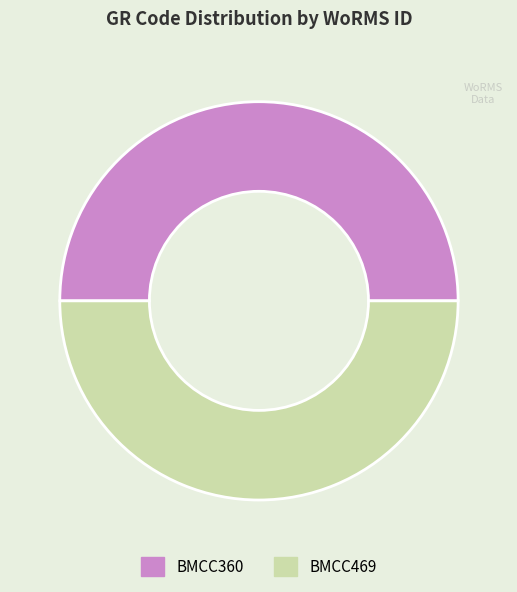

The BMCC469 slice represents 50% of the pie. True or false?

True